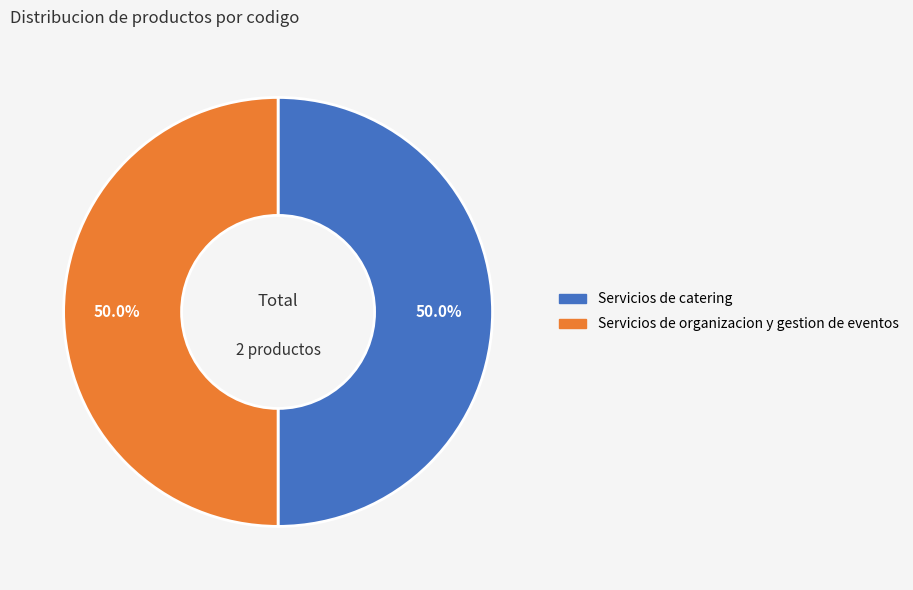

Do Servicios de catering and Servicios de organizacion y gestion de eventos together represent more than half of the pie?

Yes